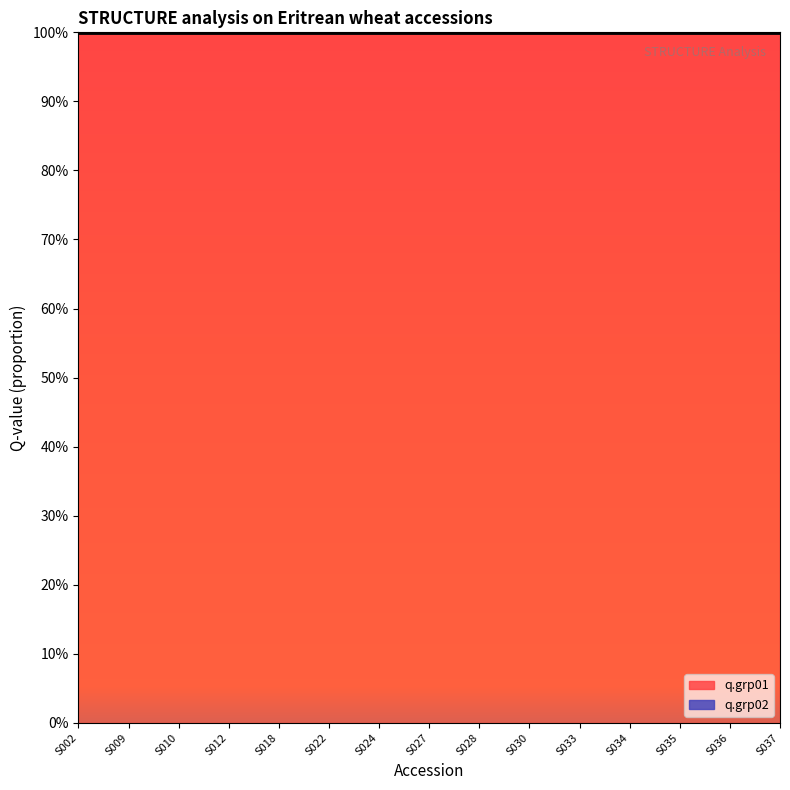

Rank the categories by q.grp02 value from highest to lowest.

S002, S009, S010, S012, S018, S022, S024, S027, S028, S030, S033, S034, S035, S036, S037